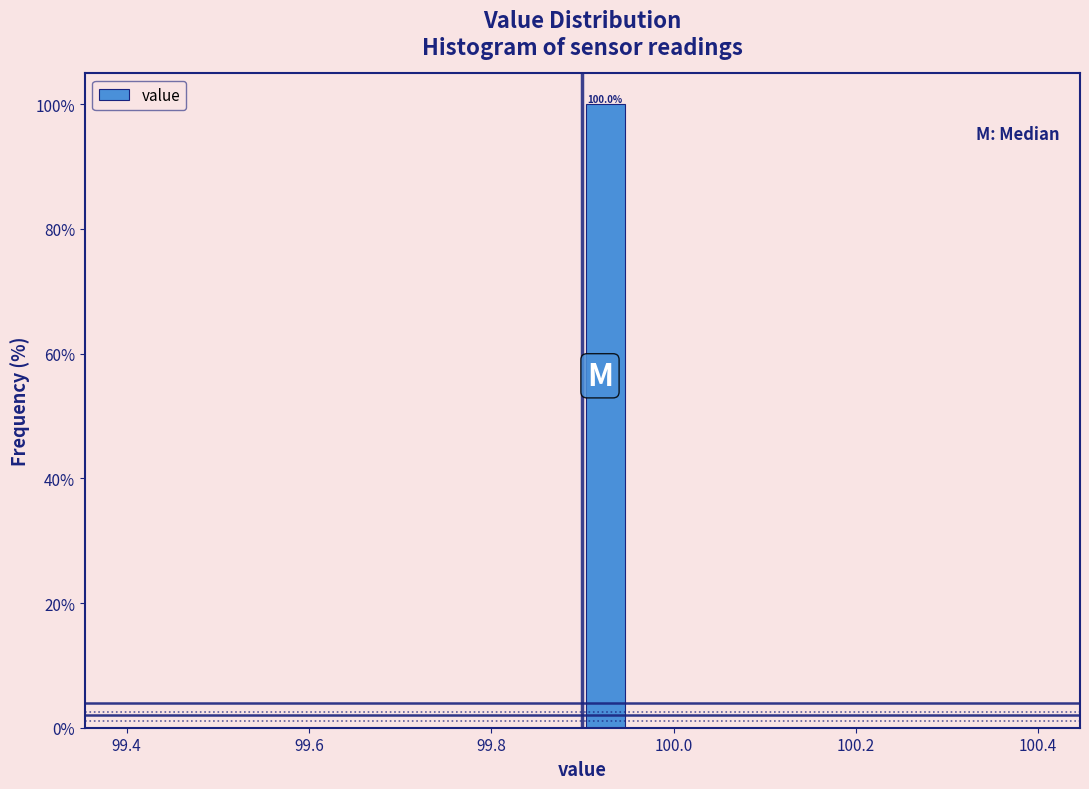

Read against the x-axis, roughly where is the centre of the tallest bar?

99.92